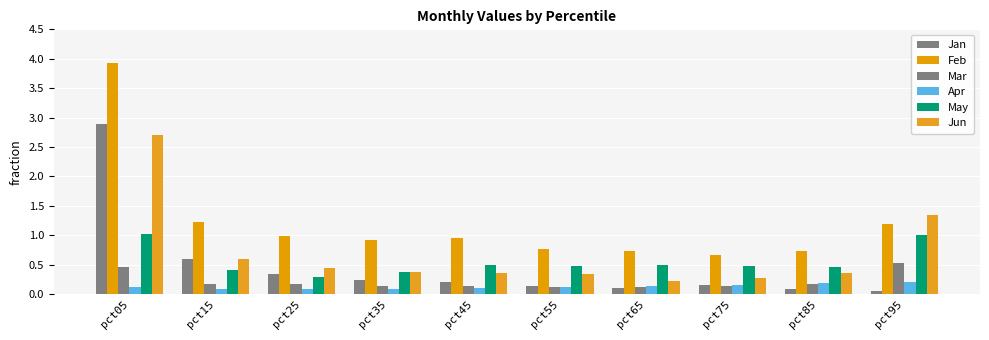

What is the total value across all series at pct15?

3.1